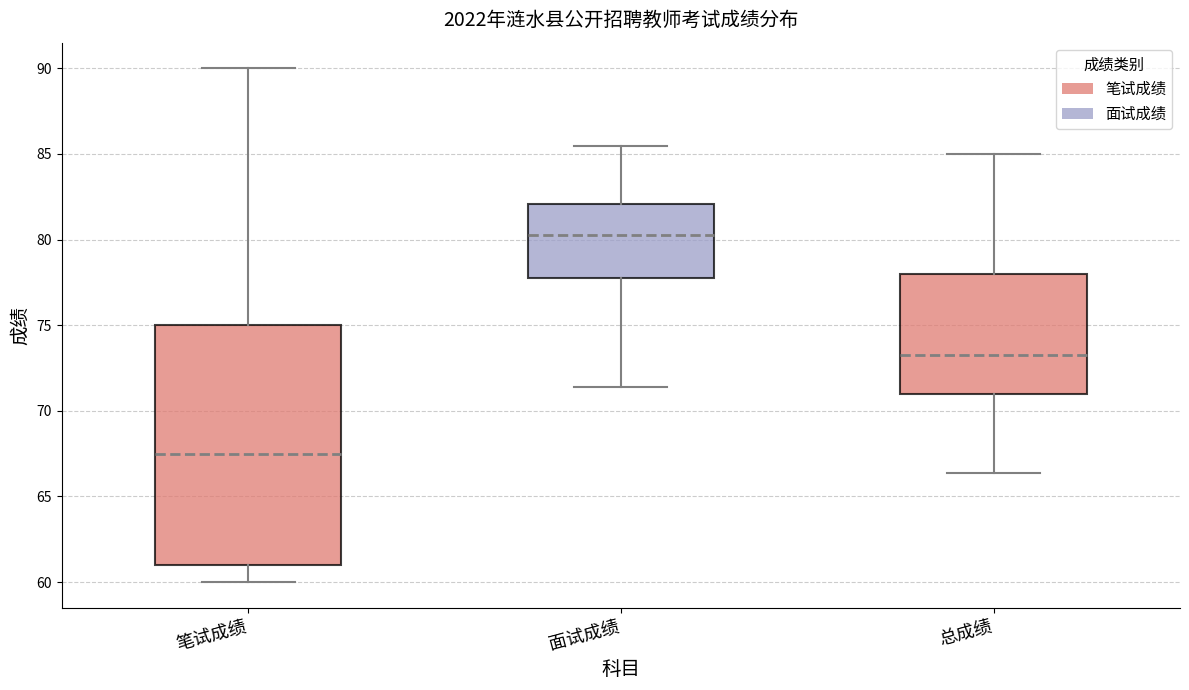

Reading left to right, transcribe this box plot: for each box, give where its median line is, the range the box spans, and where its two whiskers end, as read against the y-axis. The values are not printed on the chart, so give them approximately, as read against the axis.

笔试成绩: median 67.5, box 61.0 to 75.0, whiskers 60.0 to 90.0
面试成绩: median 80.5, box 78.0 to 82.0, whiskers 71.5 to 85.5
总成绩: median 73.5, box 71.0 to 78.0, whiskers 66.5 to 85.0